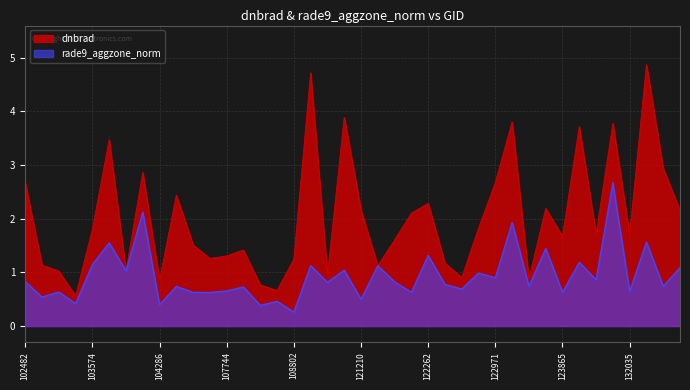

True or false: dnbrad and rade9_aggzone_norm intersect in this chart.

True